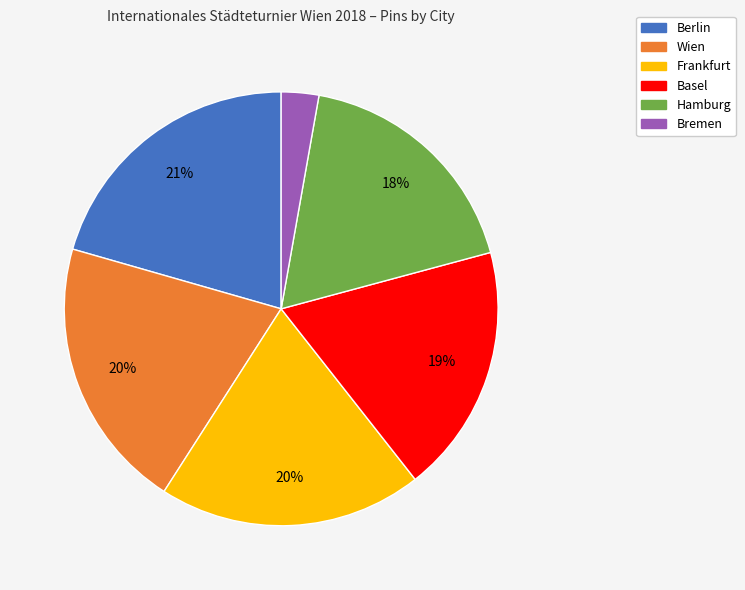

Is the sum of Basel and Bremen greater than half?

No